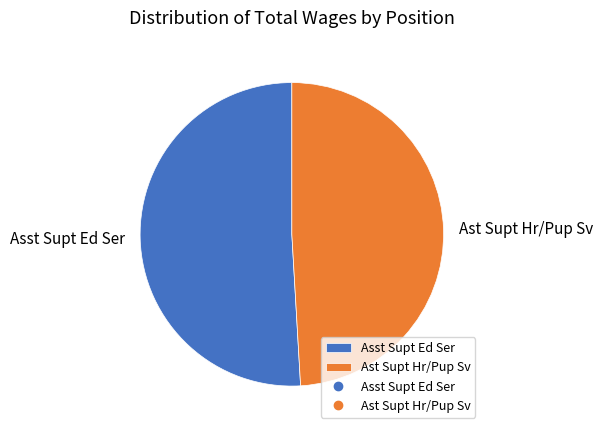

How many slices are in this pie chart?

2